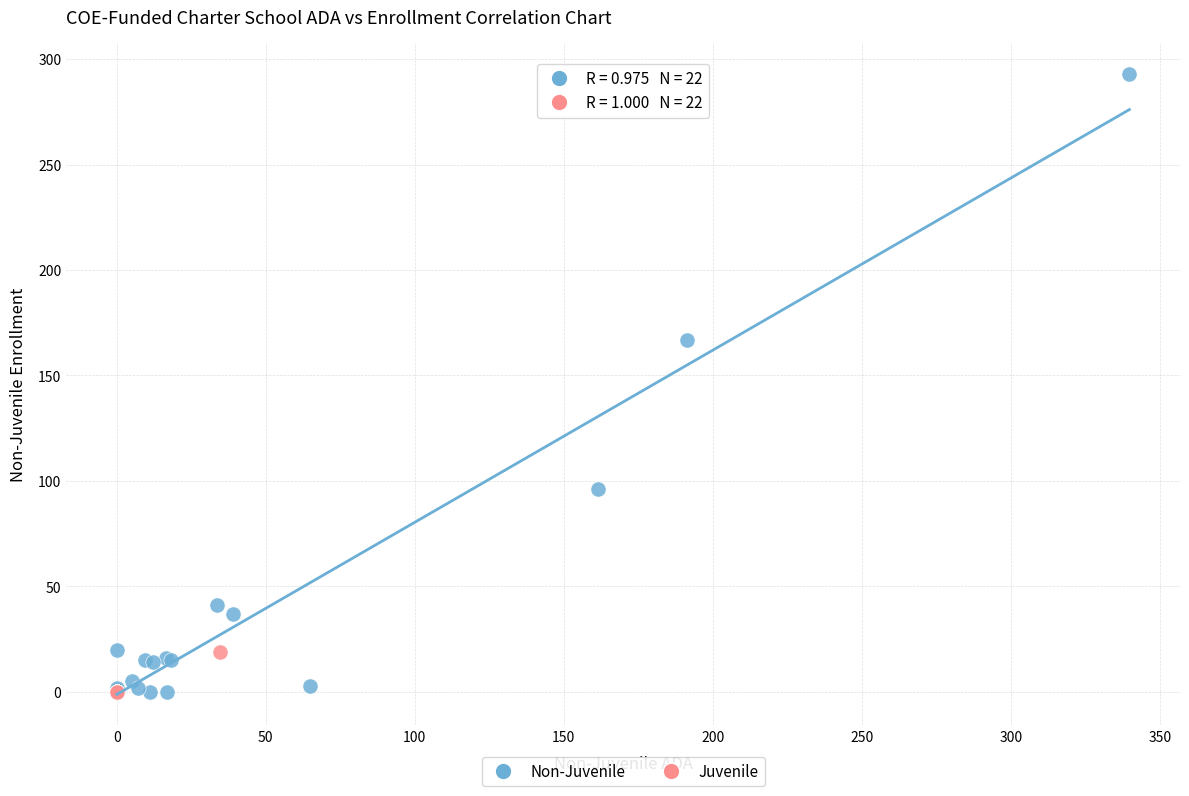

Which series contains the highest Y value?

Non-Juvenile